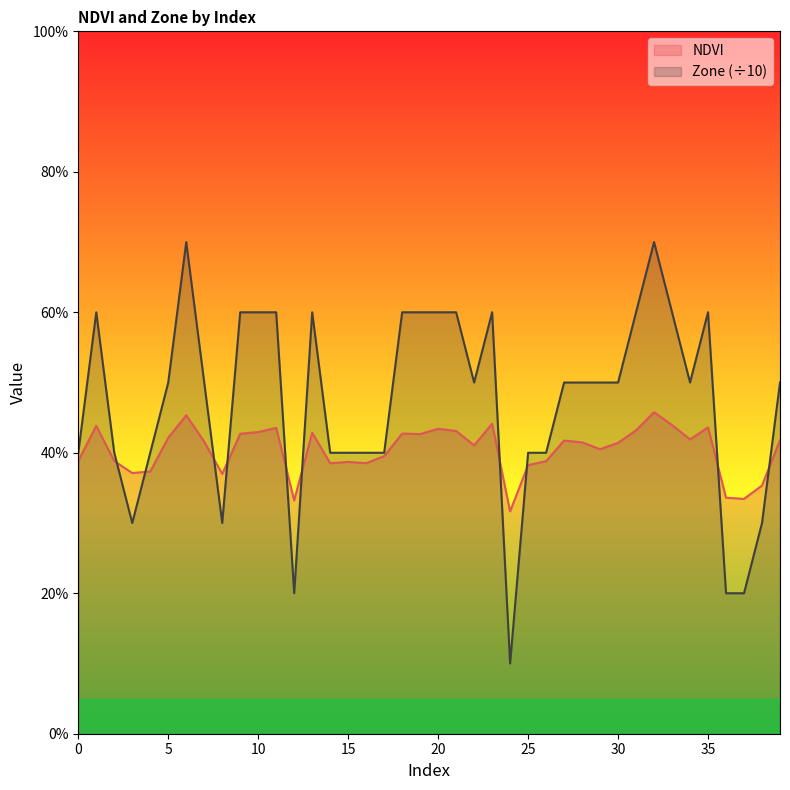

The value of Zone at 16 is 0.7. True or false?

False